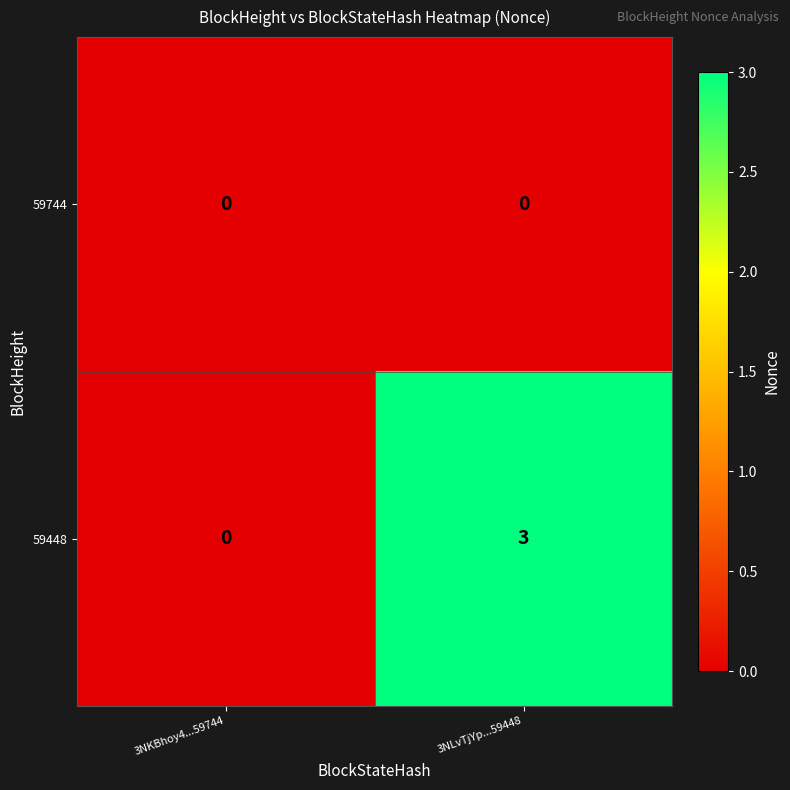

Which series has the largest range (max minus min)?

59448